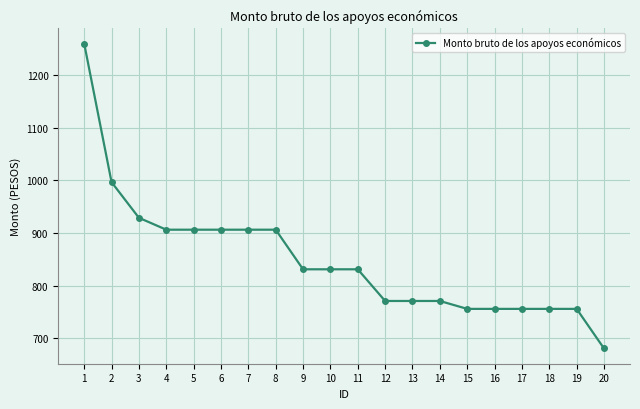

Is it true that the value at 2 is 996.6?

True